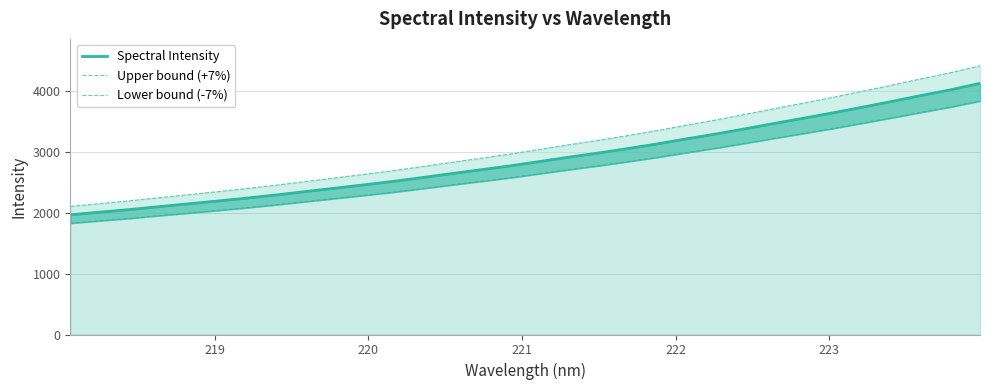

How many data points in Lower bound (-7%) are above 2643?

16